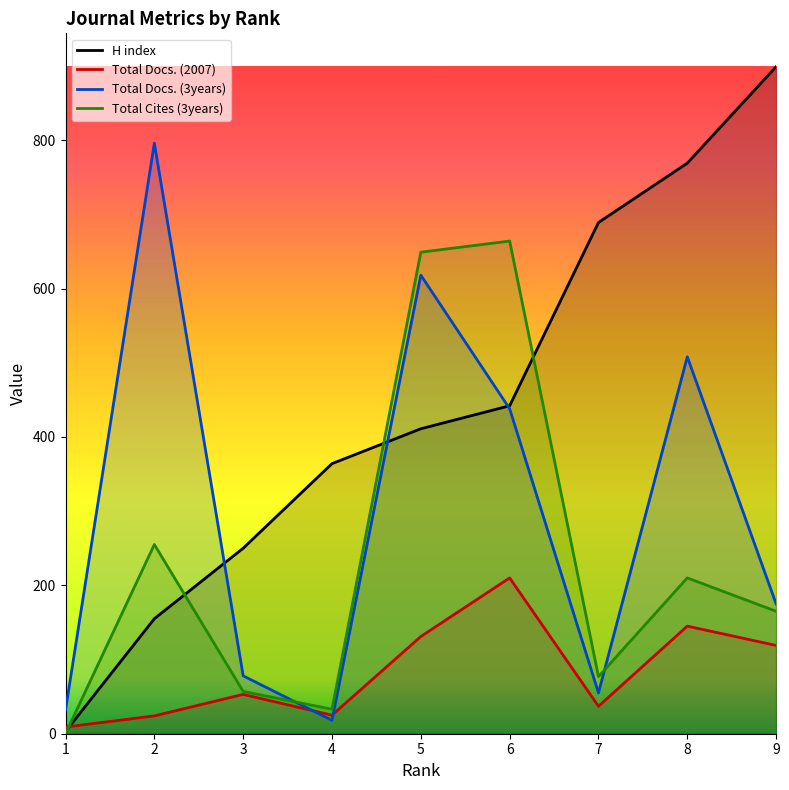

How many values in the H index series are below 411?

4